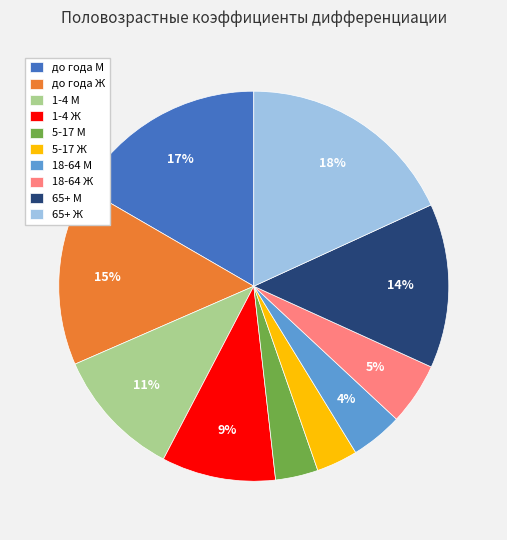

To the nearest percent, what portion does 65+ М represent?

14%